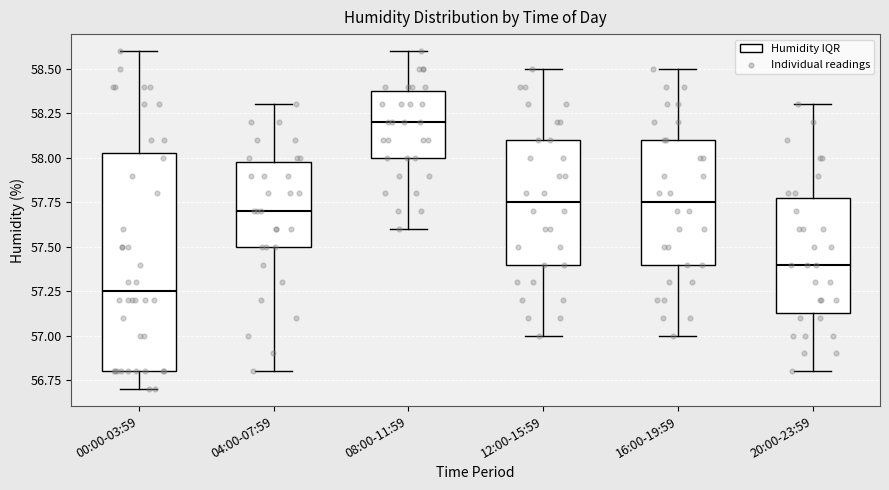

Where does the median line of the box for 04:00-07:59 sit on the y-axis? The values are not printed on the chart, so give them approximately, as read against the axis.

57.70